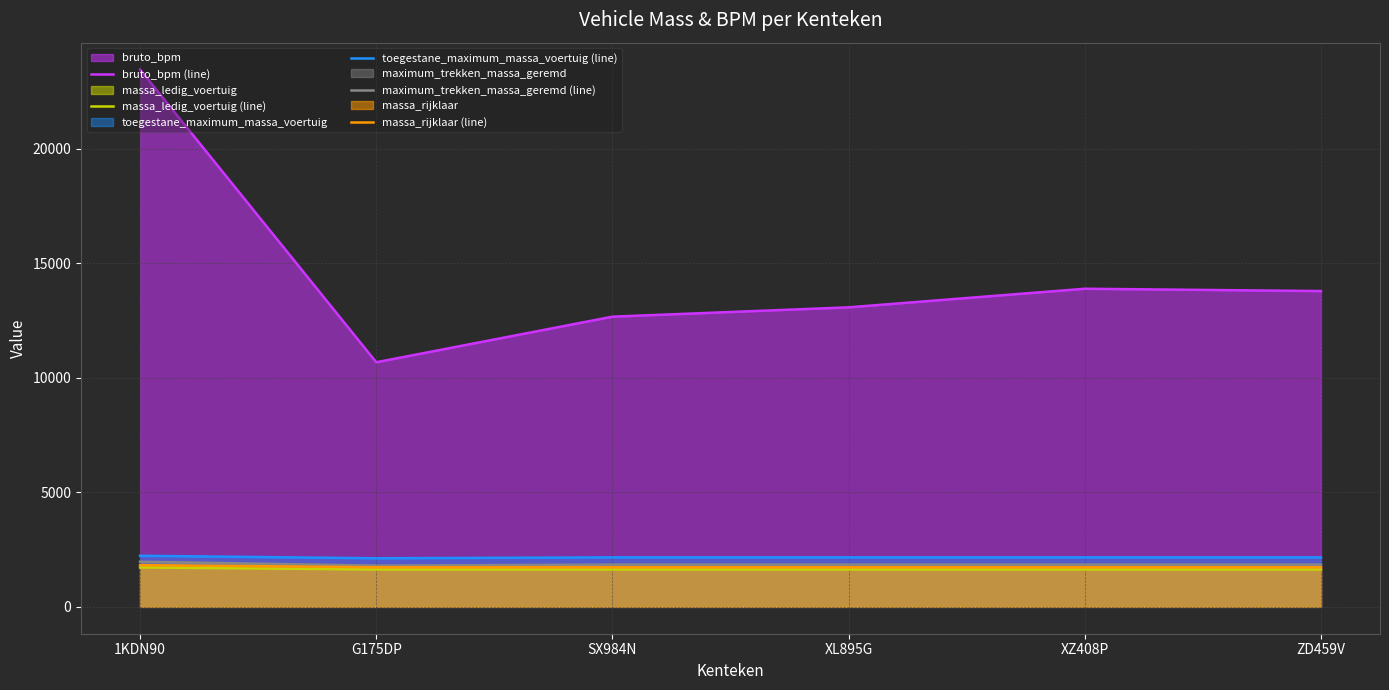

List the labels in order of bruto_bpm (line) value, largest first.

1KDN90, XZ408P, ZD459V, XL895G, SX984N, G175DP